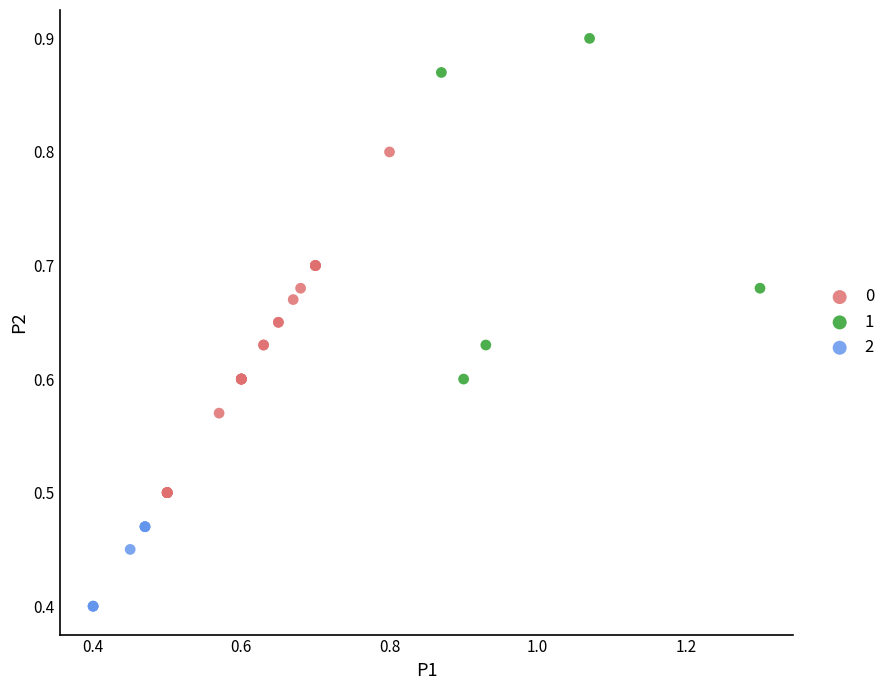

What are all the series names shown in the legend?

0, 1, 2